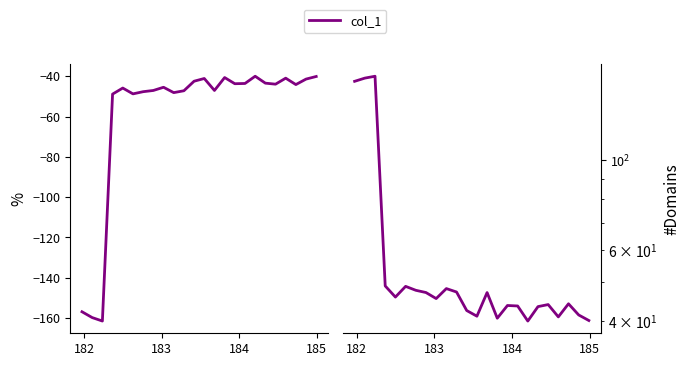

How many interior local valleys (lower than both neighbors) does the data have?

6